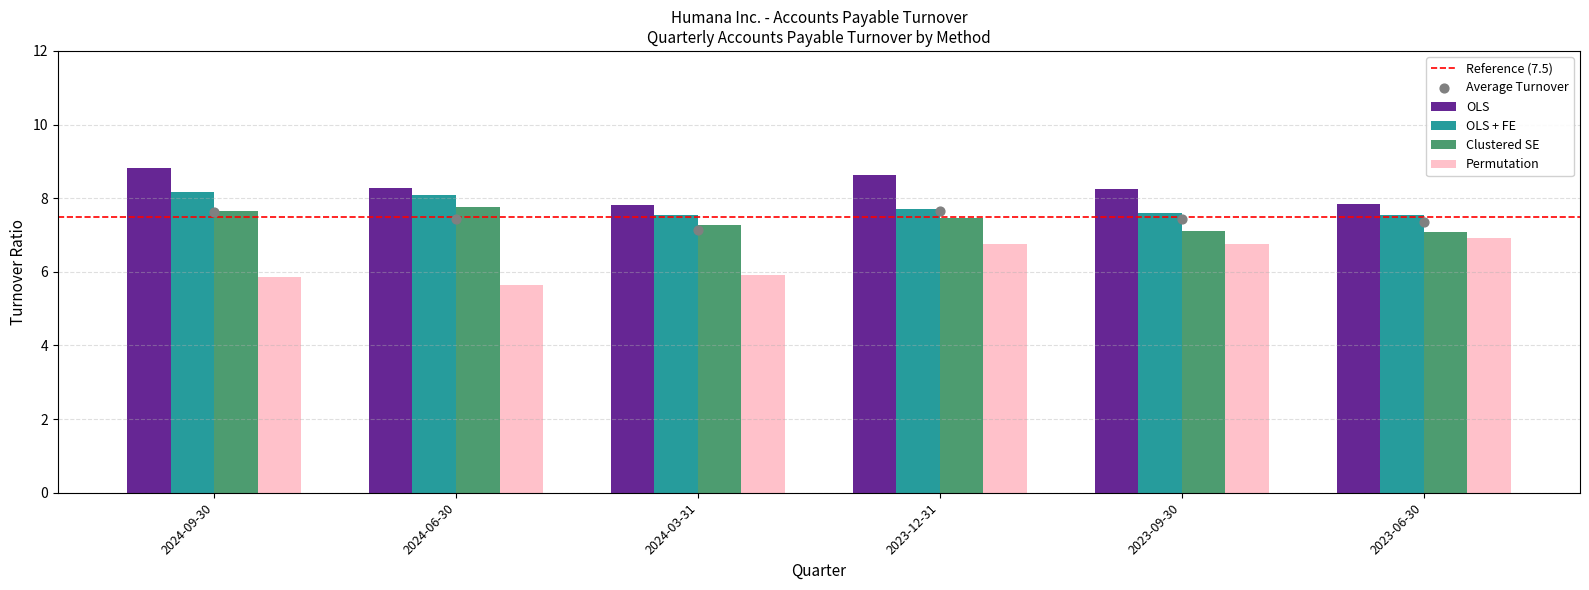

Is the value of OLS + FE at 2023-09-30 greater than the value of Permutation at 2023-06-30?

Yes